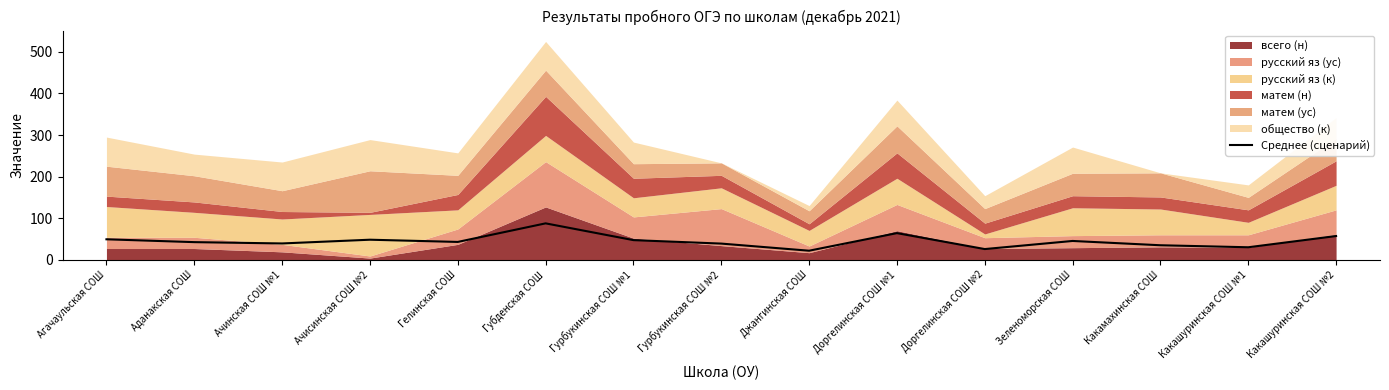

Does the chart have visible grid lines?

No